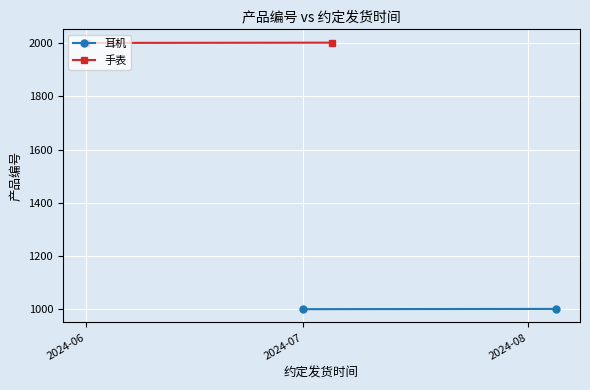

Is this an area chart (filled region under the line)?

No